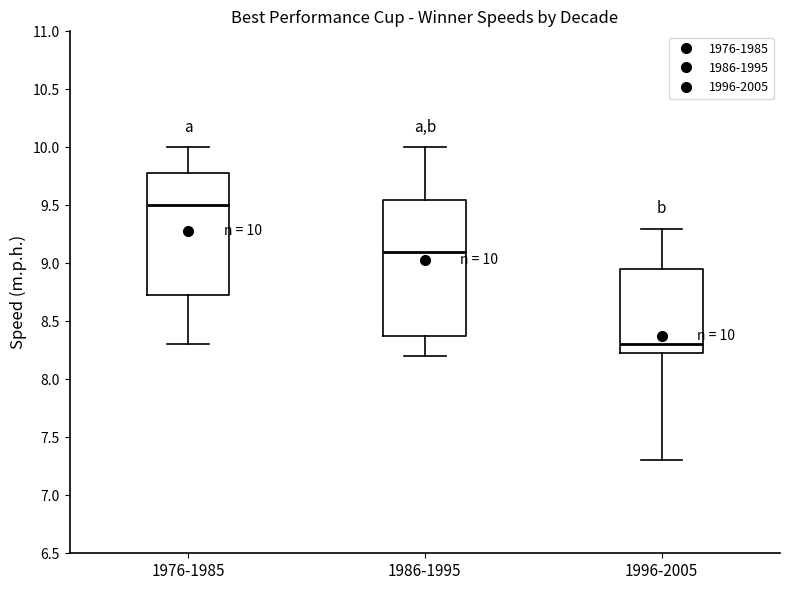

Comparing the boxes themselves (not the whiskers), which one is the tallest?

1986-1995